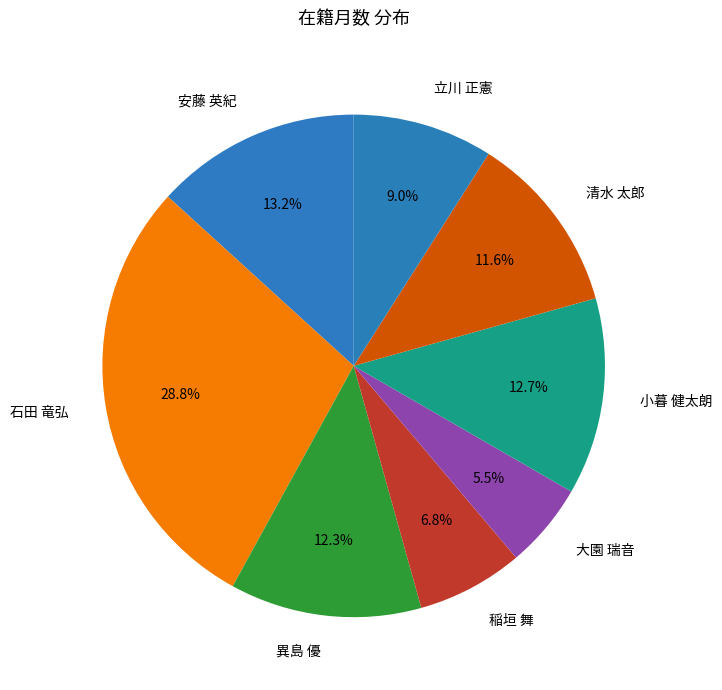

To the nearest percent, what is the difference between the largest and smallest slice percentages?

23%